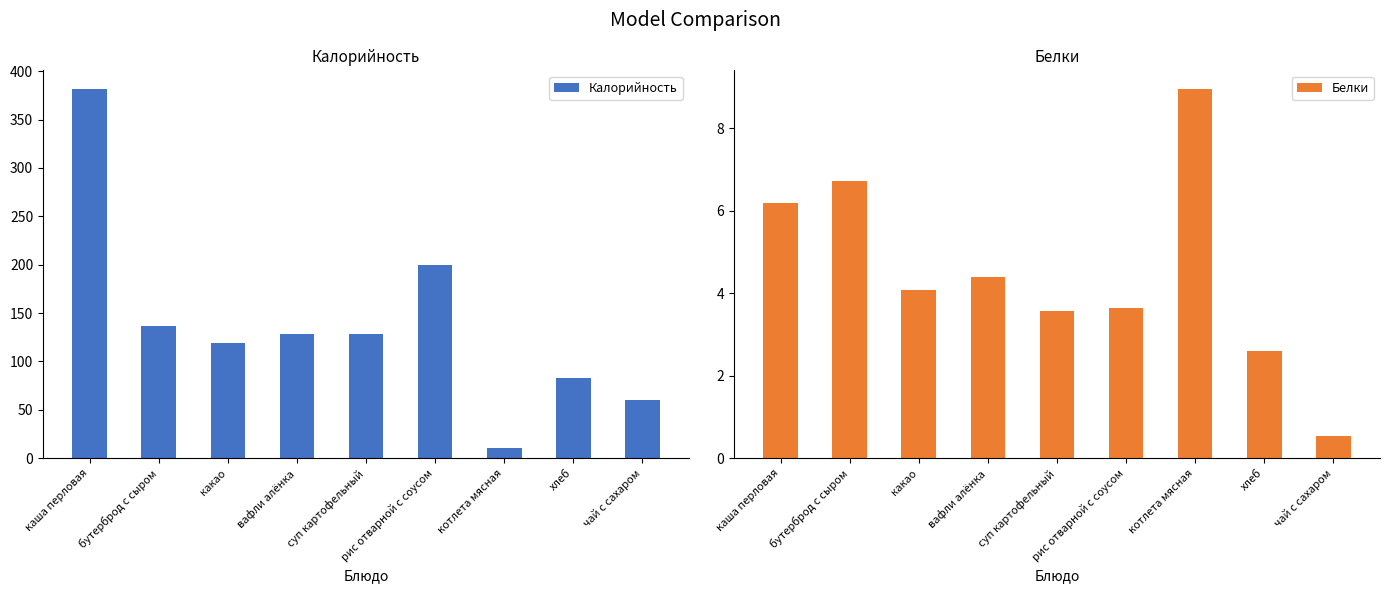

Does the chart contain stacked bars?

No